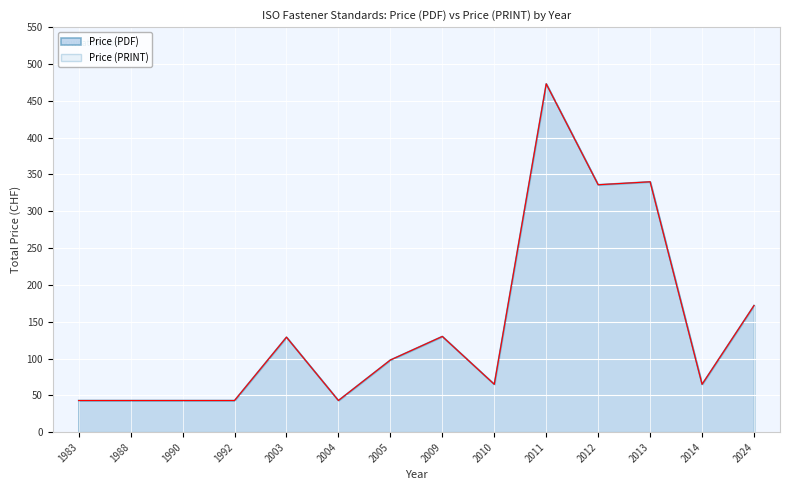

Is it true that Price (PDF) equals 98 at 2005?

True